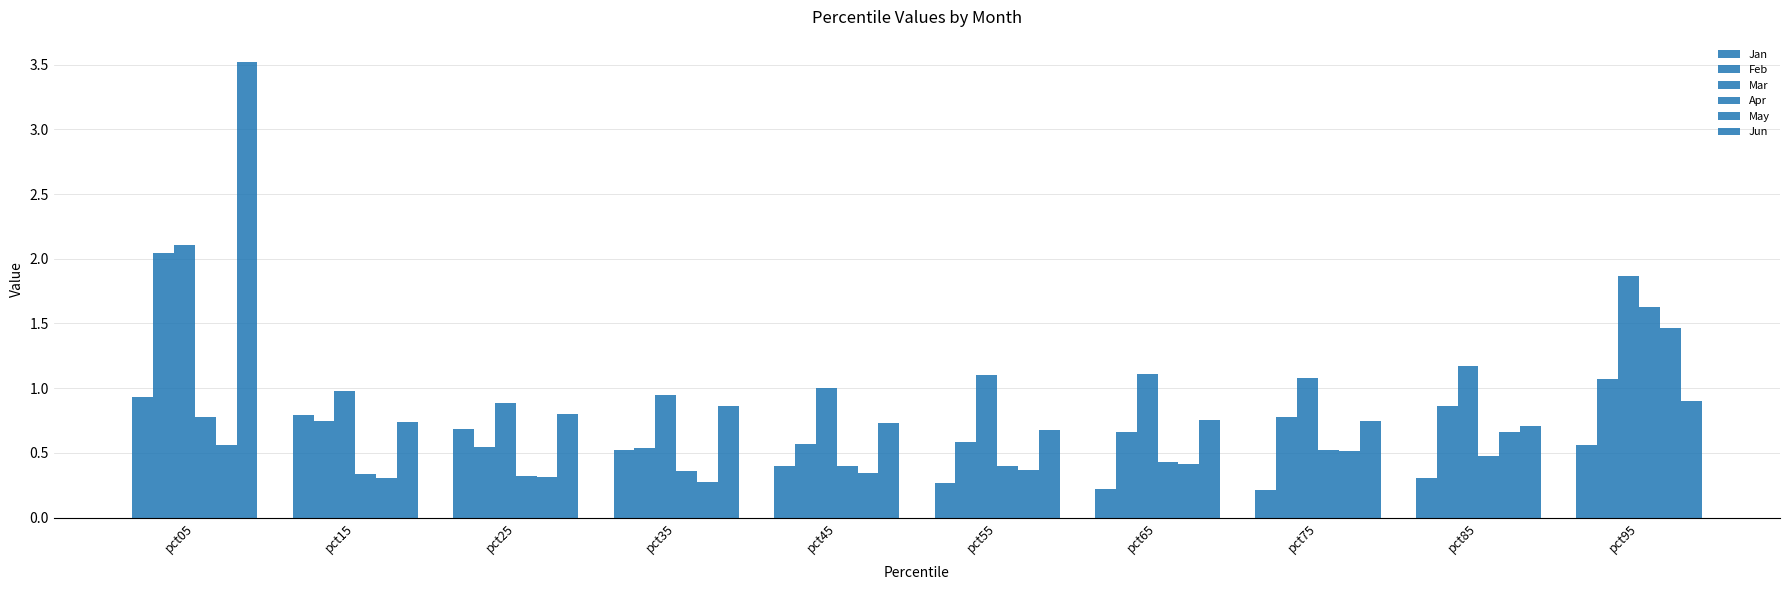

How many bars are there in each group?

6